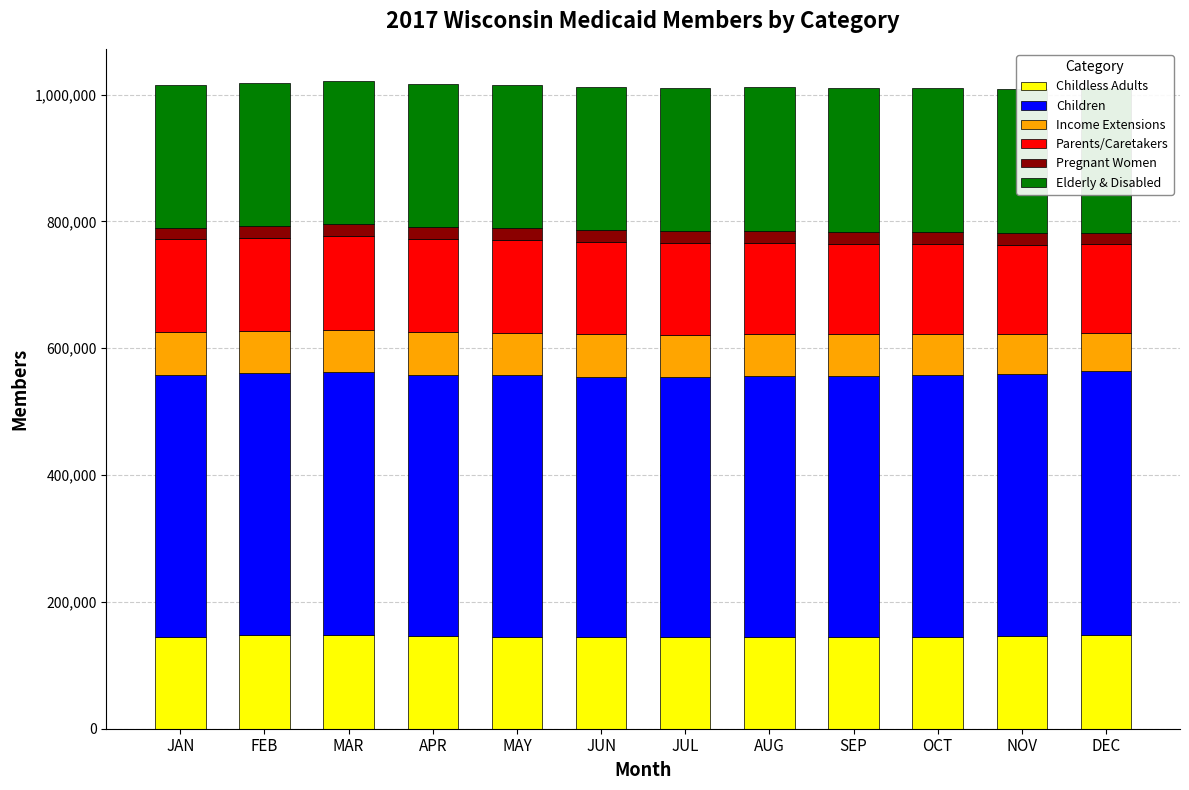

Reading left to right, extract all data points from this chart.

Childless Adults: JAN=145317	FEB=147068	MAR=147407	APR=145978	MAY=144938	JUN=144003	JUL=144252	AUG=144682	SEP=144787	OCT=145160	NOV=145909	DEC=147766
Children: JAN=412693	FEB=413316	MAR=414732	APR=412234	MAY=412208	JUN=411148	JUL=410519	AUG=410898	SEP=412076	OCT=413445	NOV=413908	DEC=415803
Income Extensions: JAN=67996	FEB=66837	MAR=66644	APR=67545	MAY=67078	JUN=67617	JUL=66884	AUG=66270	SEP=65399	OCT=64289	NOV=62523	DEC=60561
Parents/Caretakers: JAN=145566	FEB=146963	MAR=147702	APR=146382	MAY=145990	JUN=144819	JUL=144143	AUG=143519	SEP=142893	OCT=141699	NOV=140446	DEC=139960
Pregnant Women: JAN=18740	FEB=18781	MAR=19082	APR=18997	MAY=18864	JUN=18873	JUL=18834	AUG=18945	SEP=18739	OCT=18748	NOV=18412	DEC=18350
Elderly & Disabled: JAN=224515	FEB=224624	MAR=225558	APR=225481	MAY=226082	JUN=226239	JUL=226441	AUG=227167	SEP=227190	OCT=227534	NOV=227814	DEC=227636